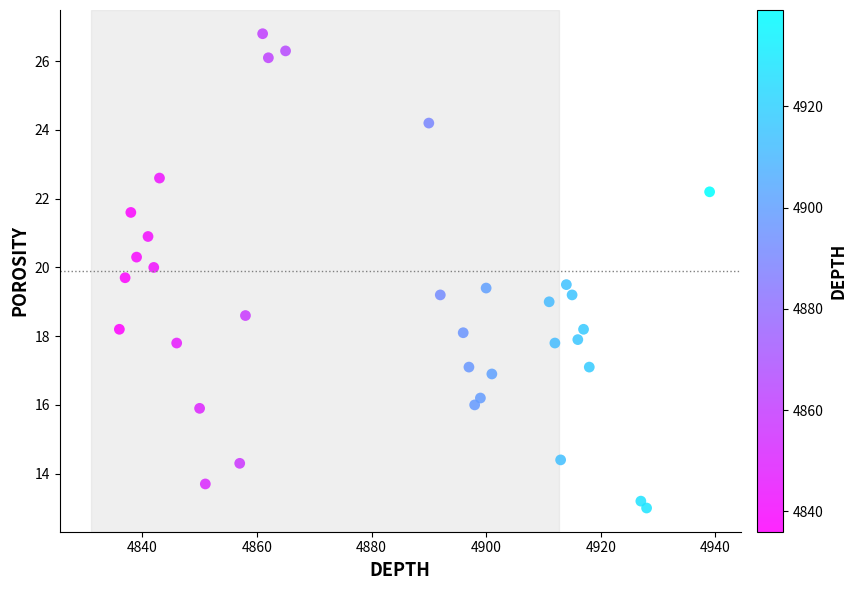

What is the range of Y values (max minus min)?

13.8